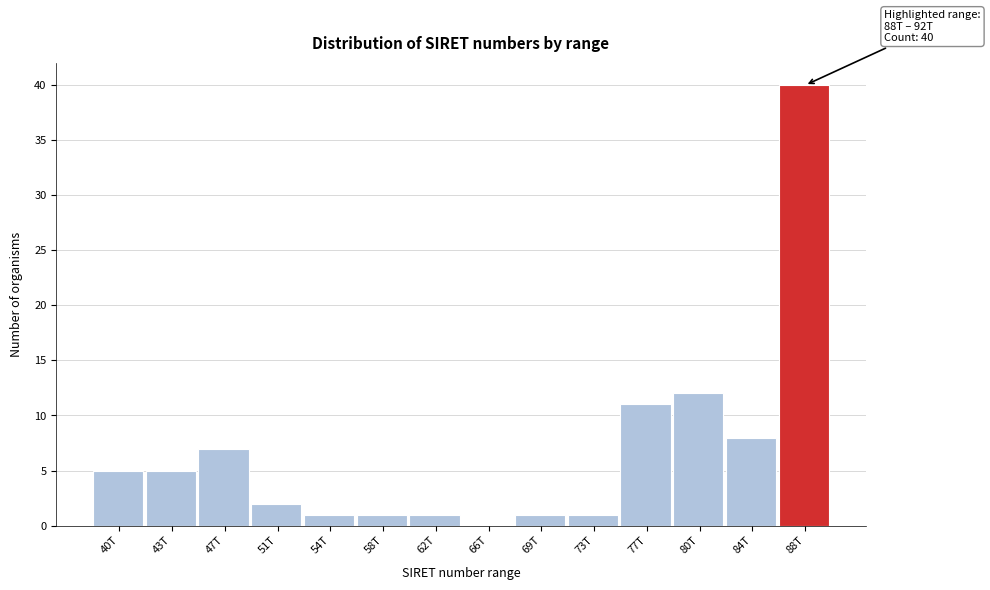

Reading left to right, what are all the values shown in this chart?

40T=5	43T=5	47T=7	51T=2	54T=1	58T=1	62T=1	66T=0	69T=1	73T=1	77T=11	80T=12	84T=8	88T=40